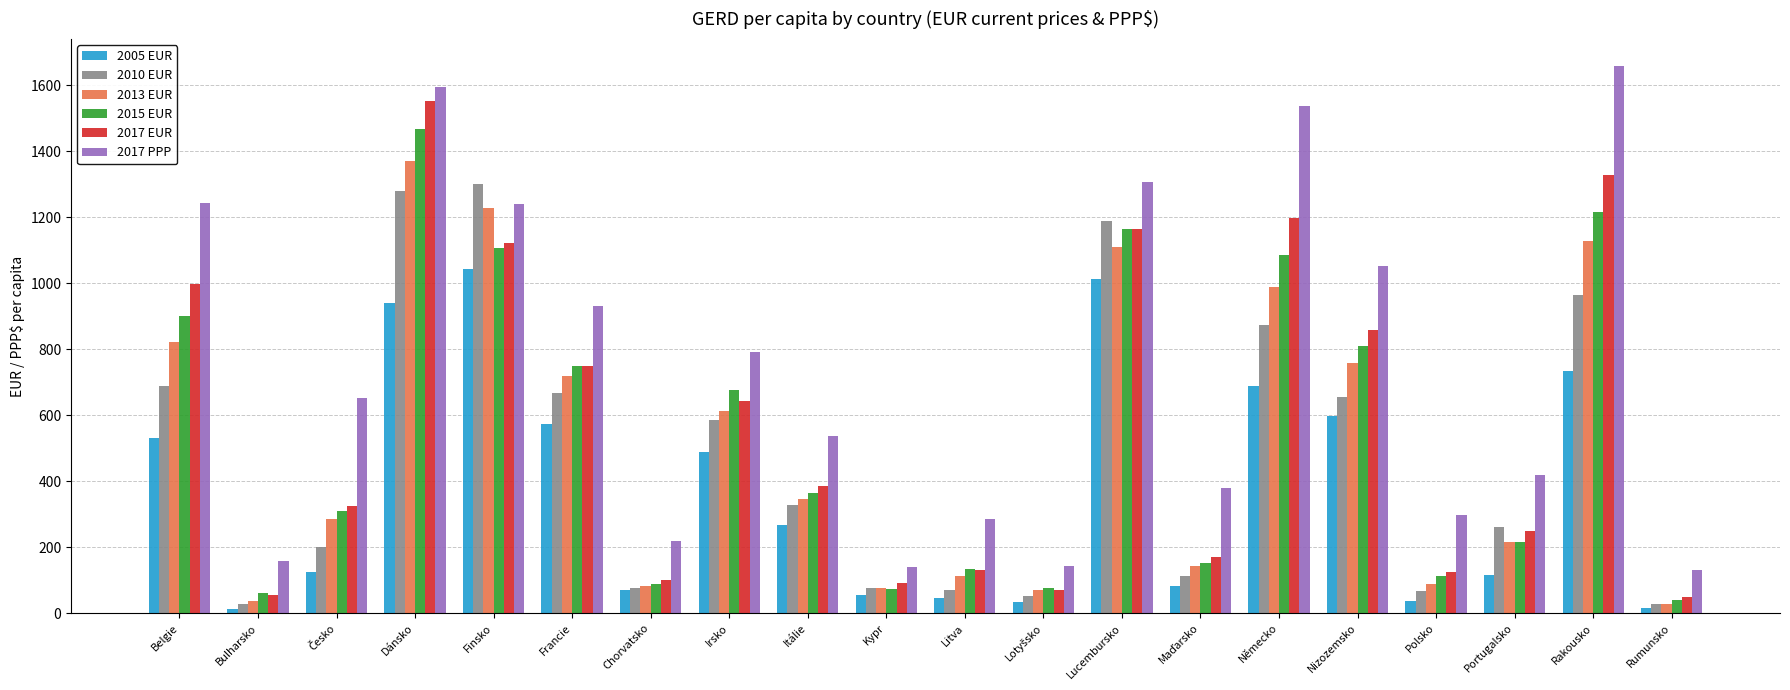

Read the 2015 EUR value at Itálie.

364.8